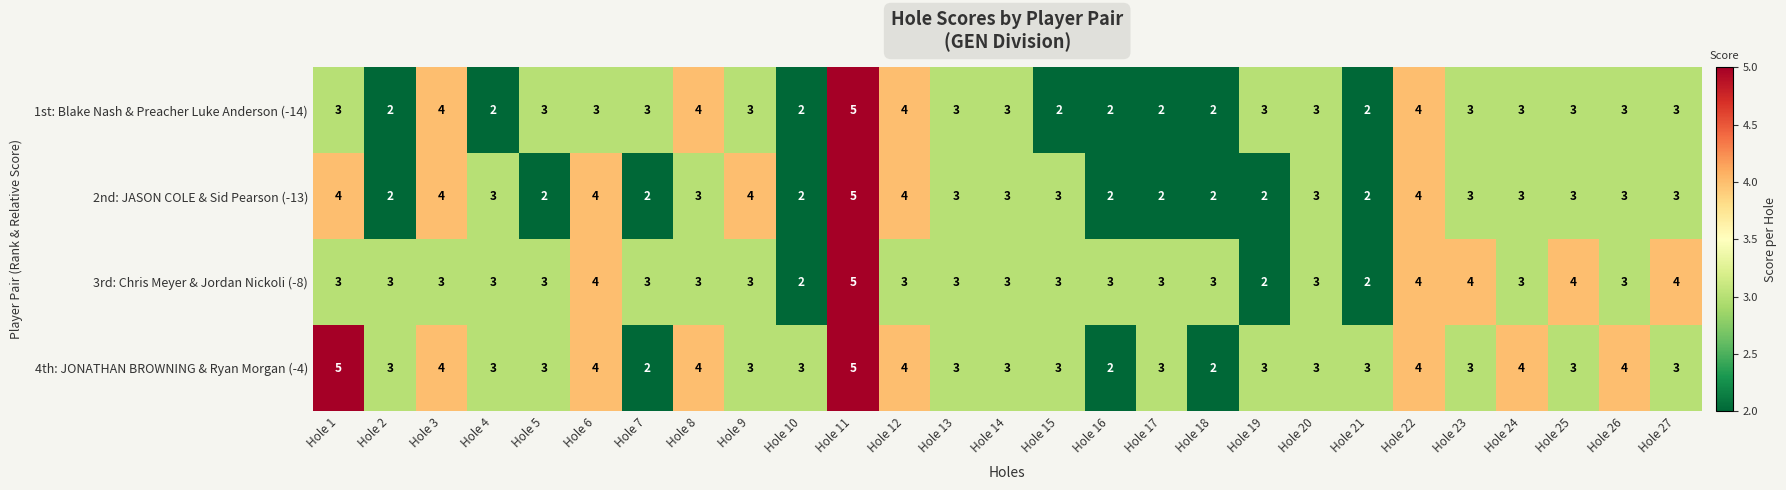

The 4th: JONATHAN BROWNING & Ryan Morgan (-4) series shows 3 at Hole 10. True or false?

True